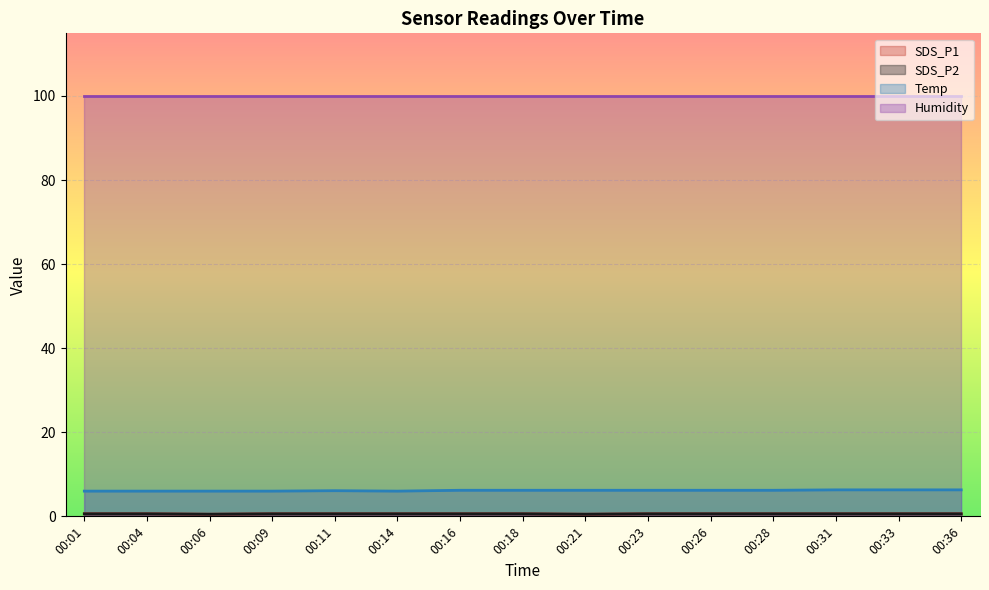

What is the value of the SDS_P2 point at the 7th from the left?

0.6